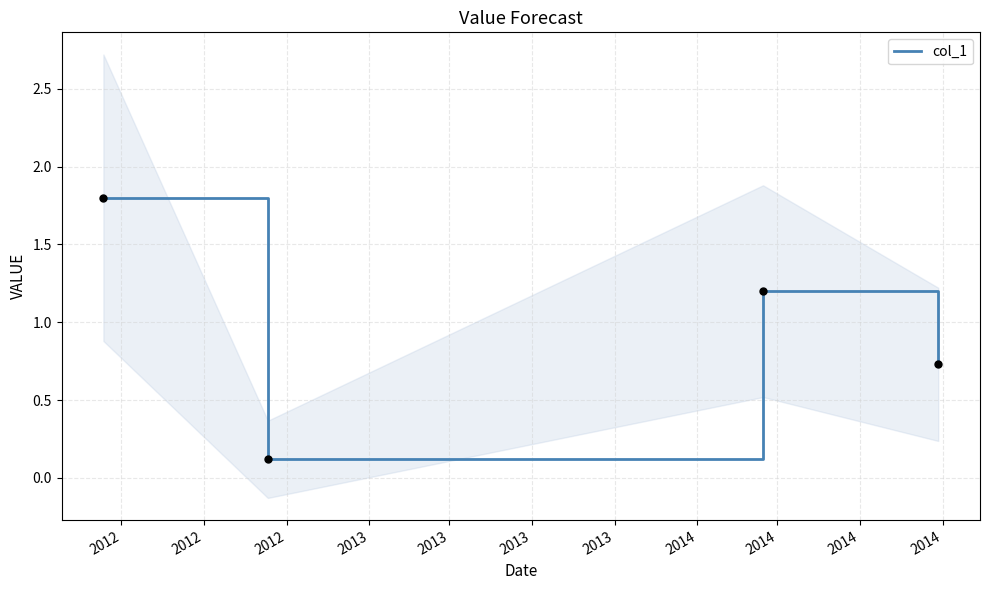

What is the highest value of the col_1 series?

1.8